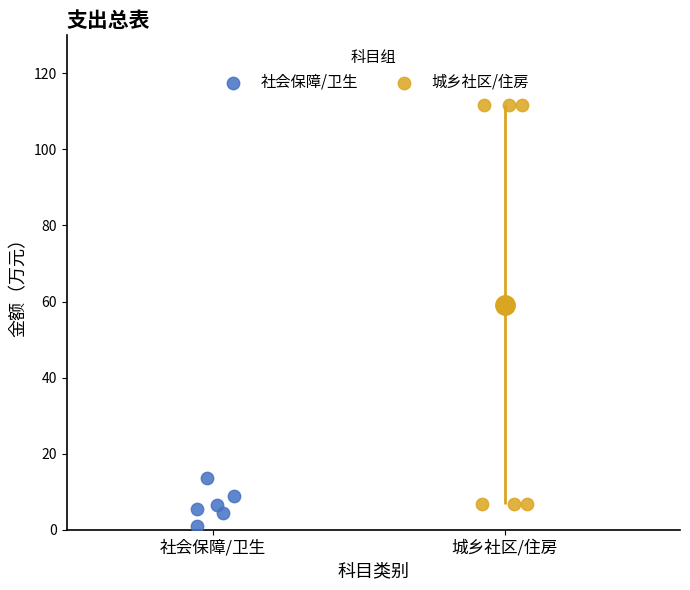

What are all the series names shown in the legend?

社会保障/卫生, 城乡社区/住房